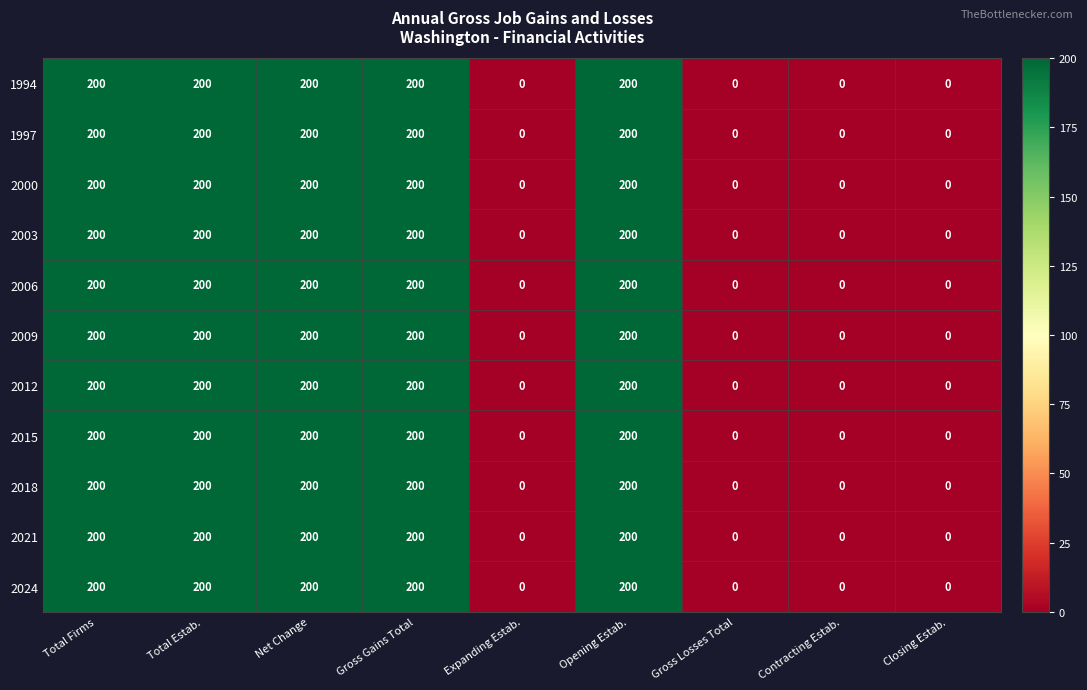

Count the number of data series in this chart.

11